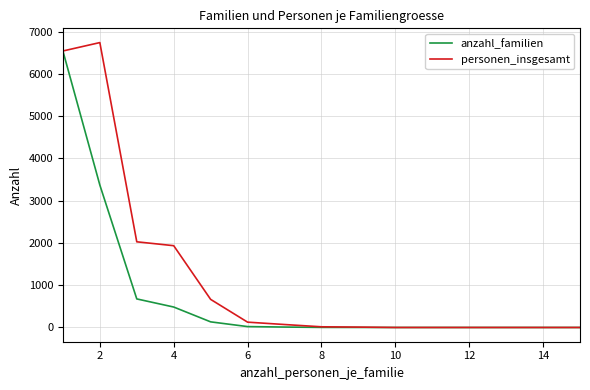

Which series has the largest total across all categories?

personen_insgesamt